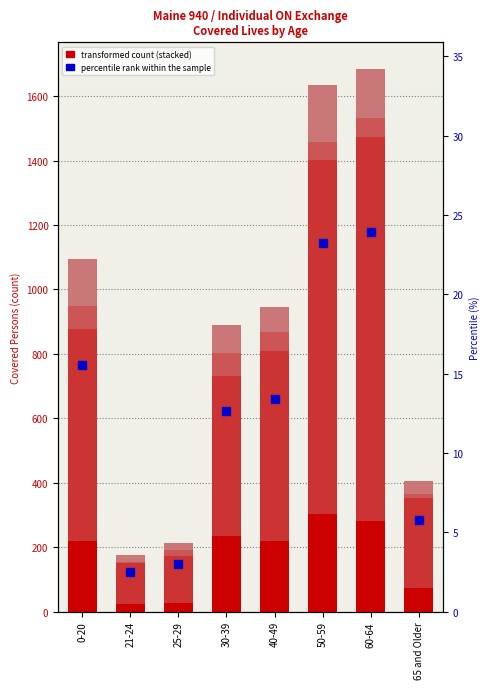

Which series has the largest Y range (max minus min)?

Bronze APTC